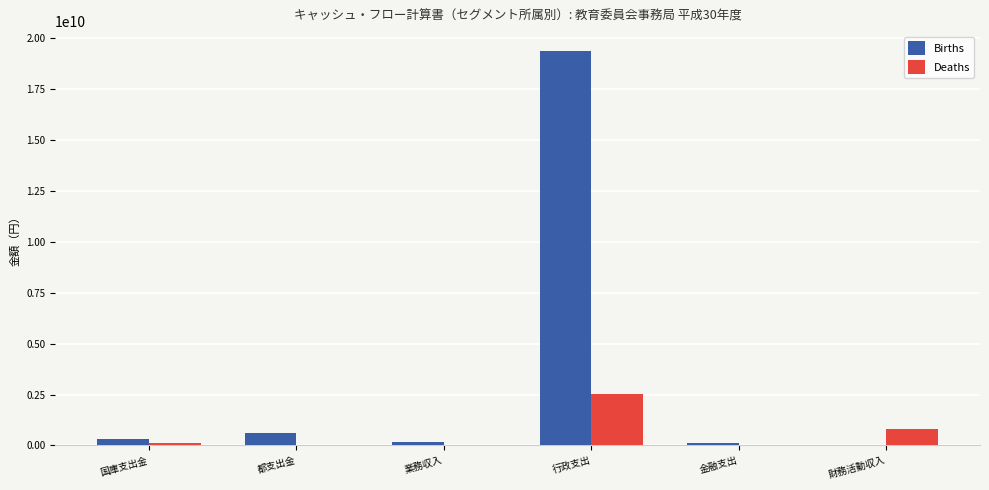

Which series has the largest total across all categories?

Births